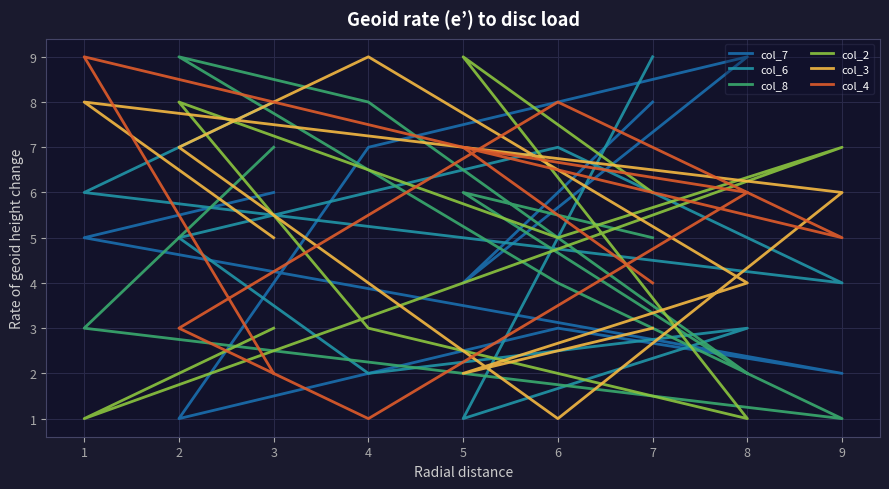

How many lines are shown in the chart?

6